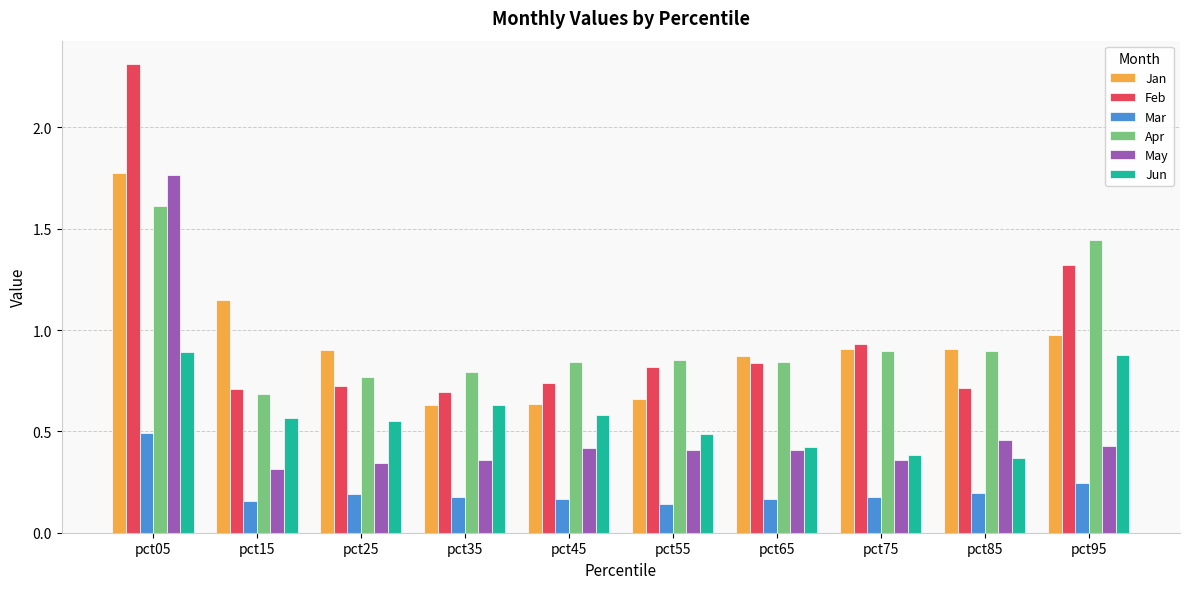

The value of May at pct15 is 0.3. True or false?

True